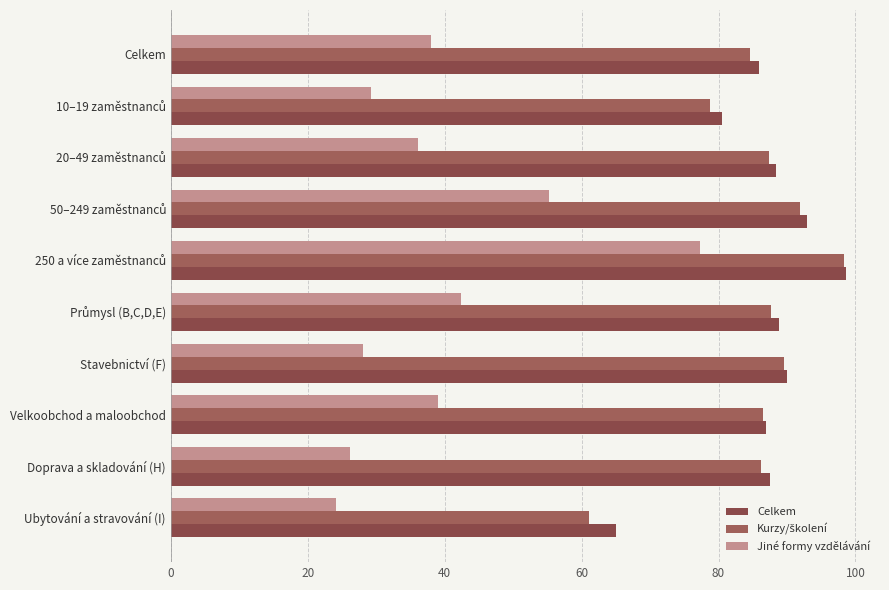

What is the greatest value displayed?

98.7